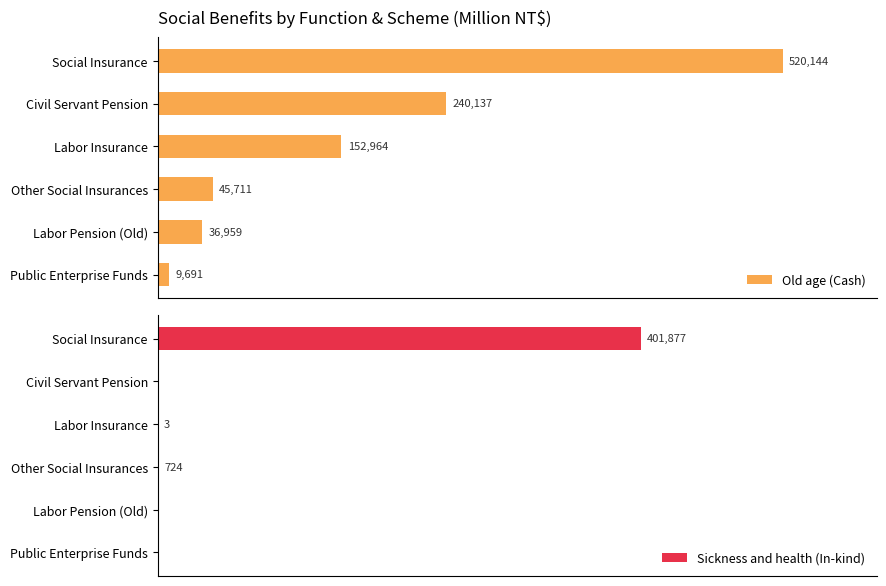

List the labels in order of Old age (Cash) value, smallest first.

Public Enterprise Funds, Labor Pension (Old), Other Social Insurances, Labor Insurance, Civil Servant Pension, Social Insurance